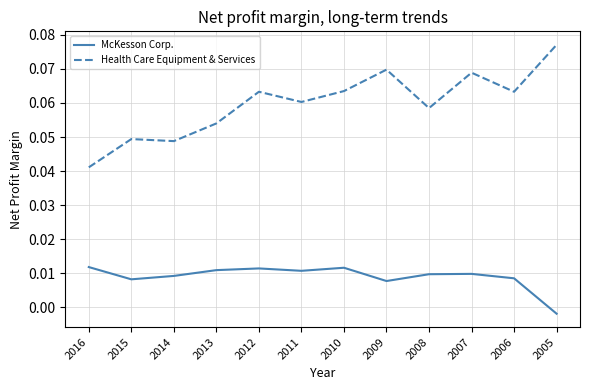

Where does the McKesson Corp. series first go above 0?

2016